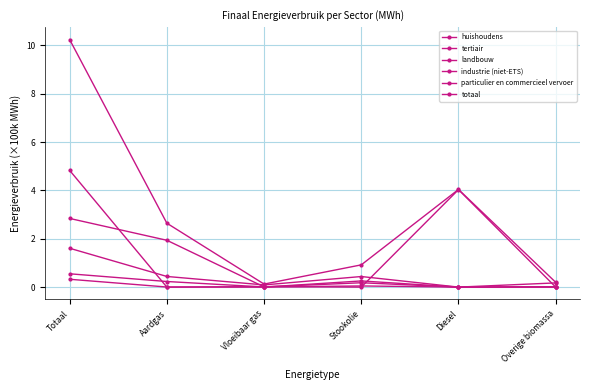

Does the chart have visible grid lines?

Yes